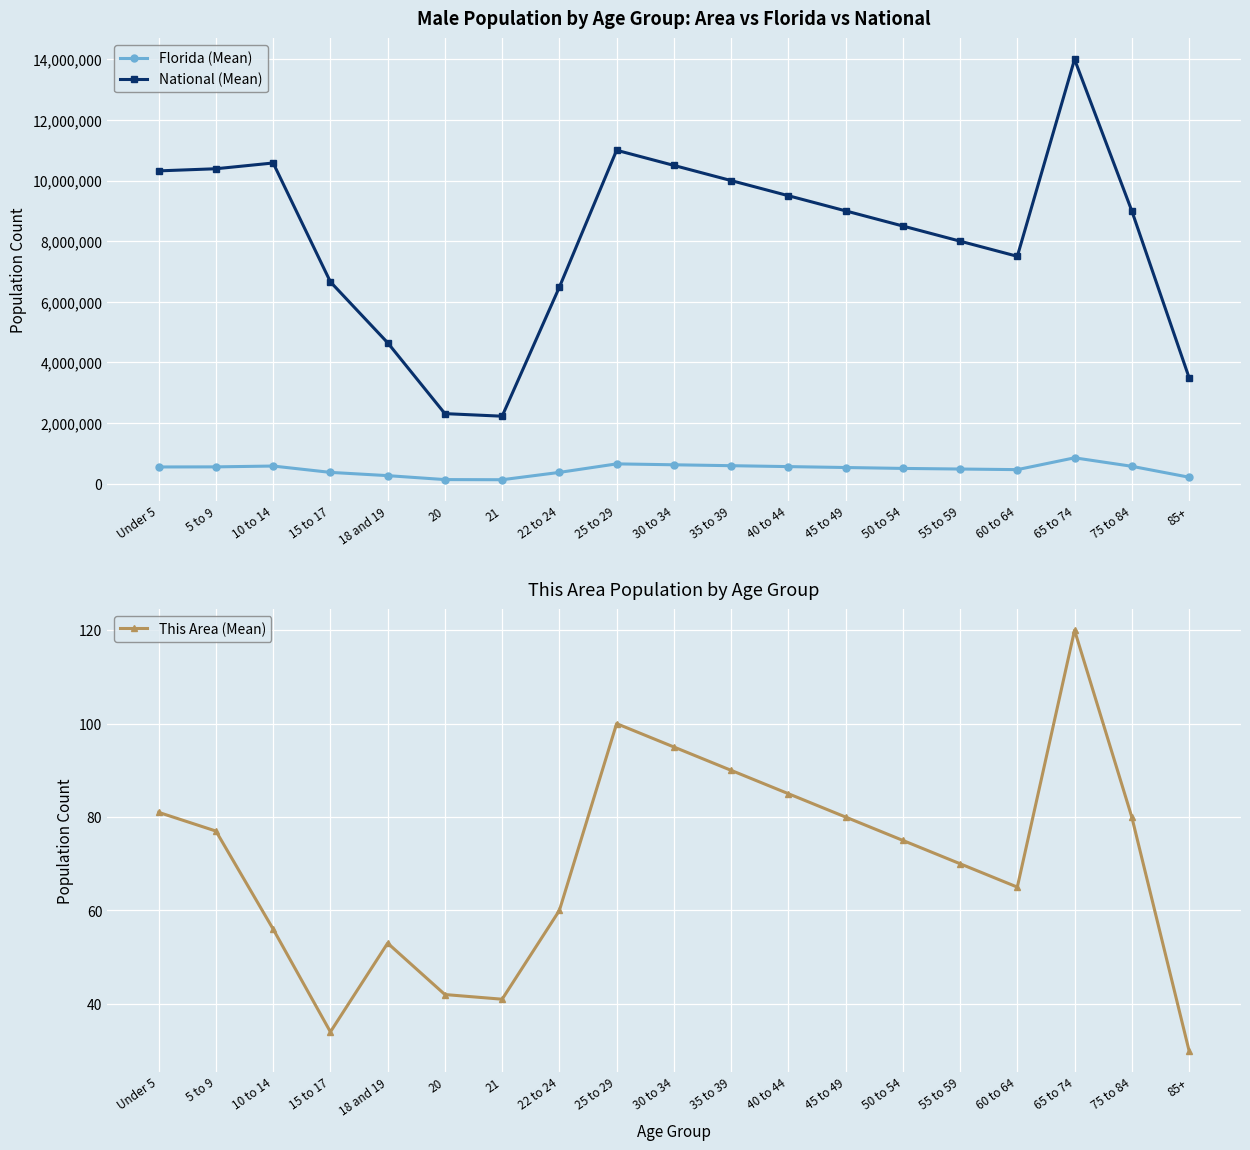

What are all the series names shown in the legend?

Florida (Mean), National (Mean), This Area (Mean)